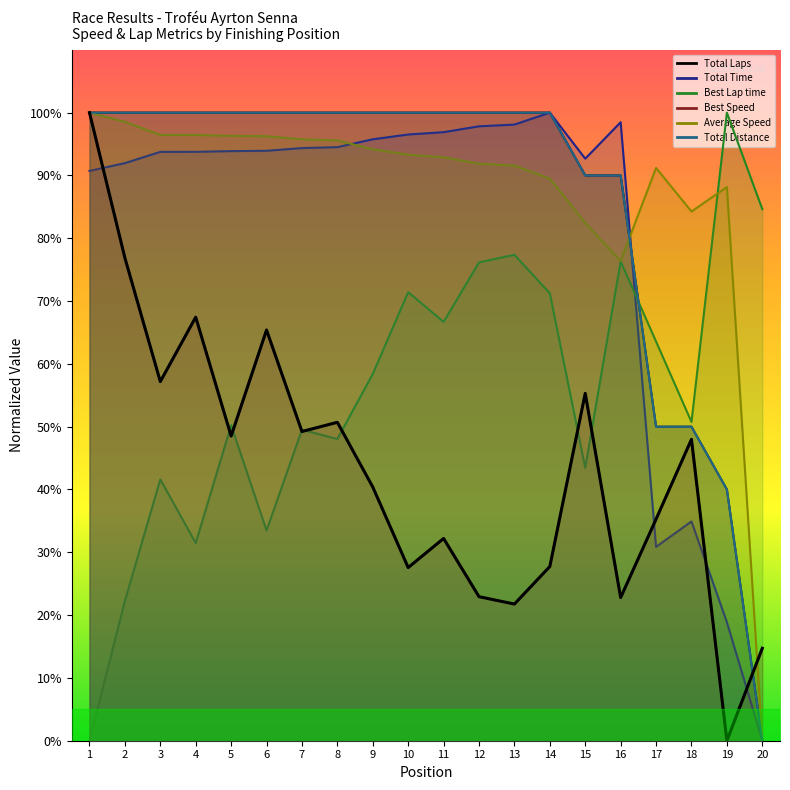

How many lines are shown in the chart?

1